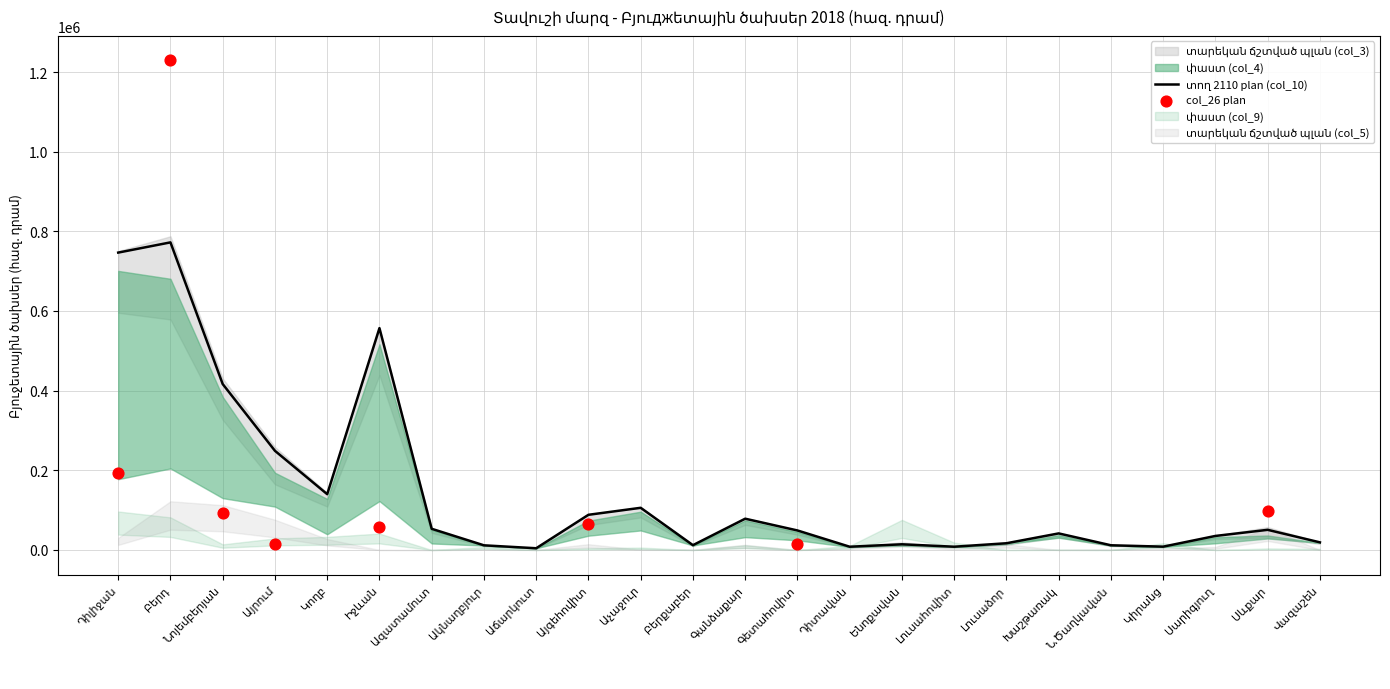

At which category is the sum across all series the highest?

Բերդ